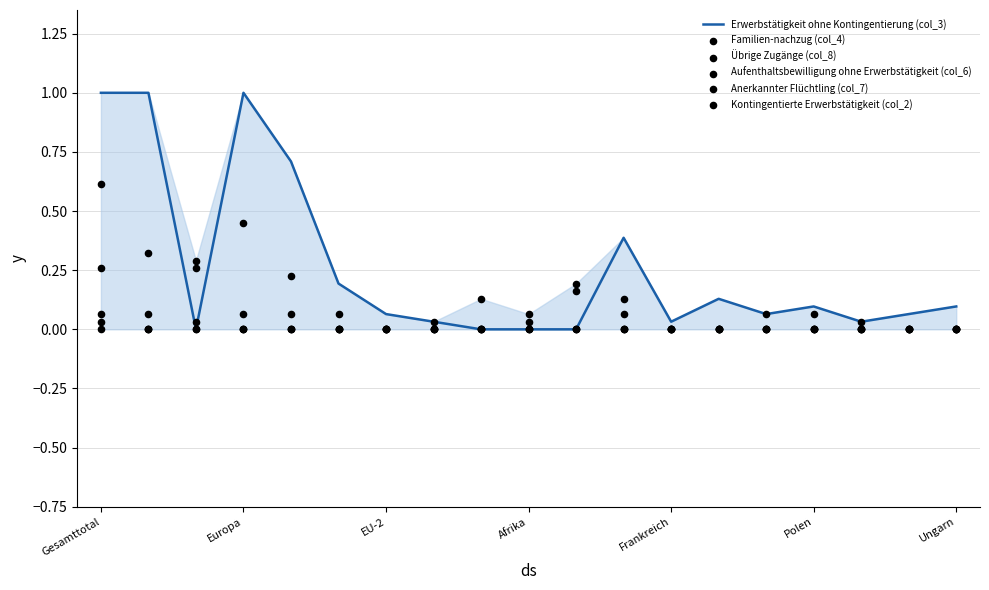

At how many categories does at least one series exceed 0?

19